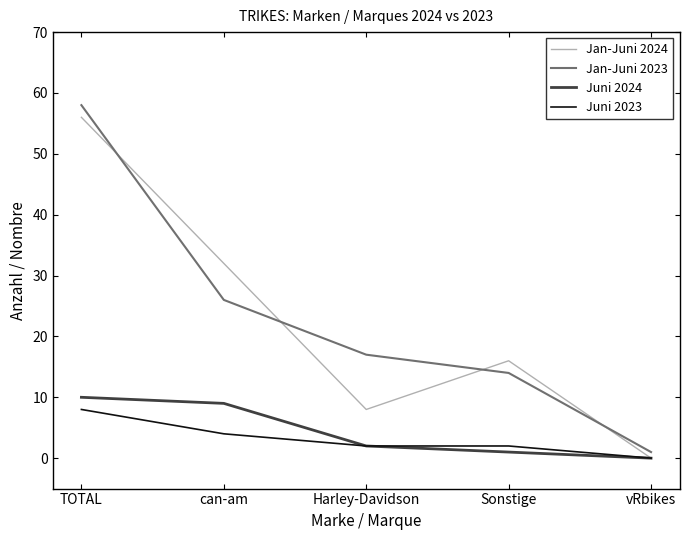

What is the spread (max minus min) of values at can-am?

28